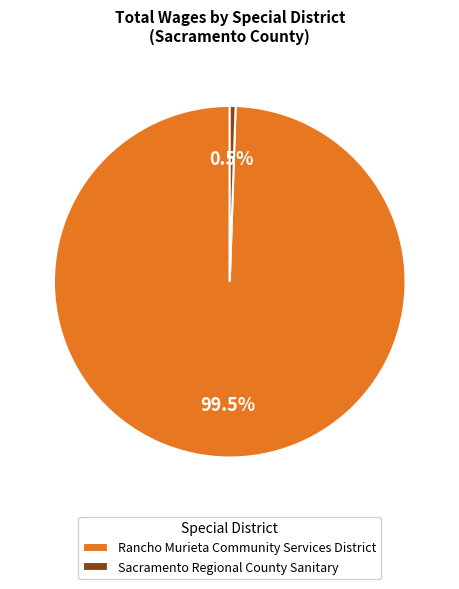

Count the number of slices in the pie.

2